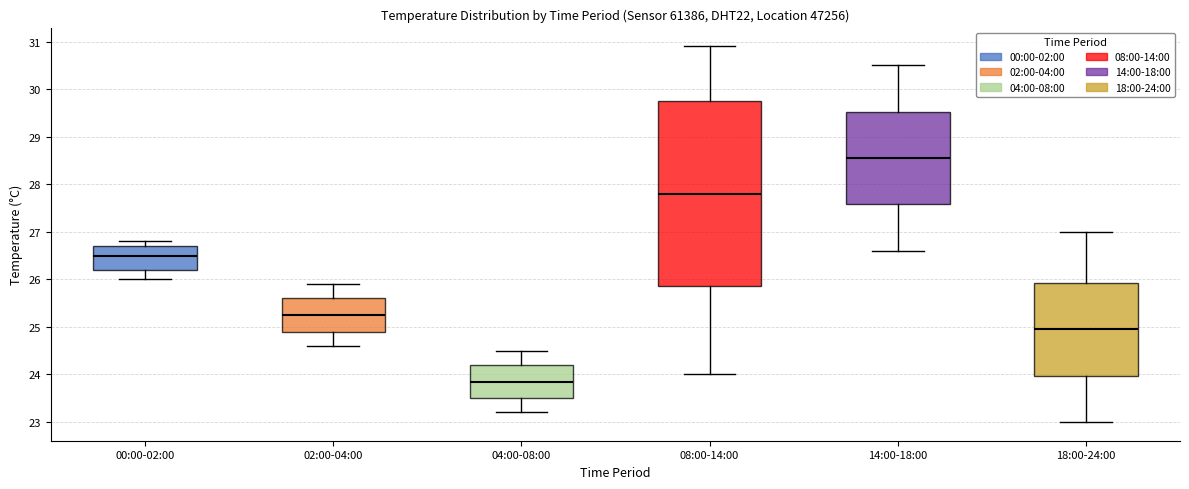

Where is the upper edge of the box for 04:00-08:00 on the y-axis? The values are not printed on the chart, so give them approximately, as read against the axis.

24.2